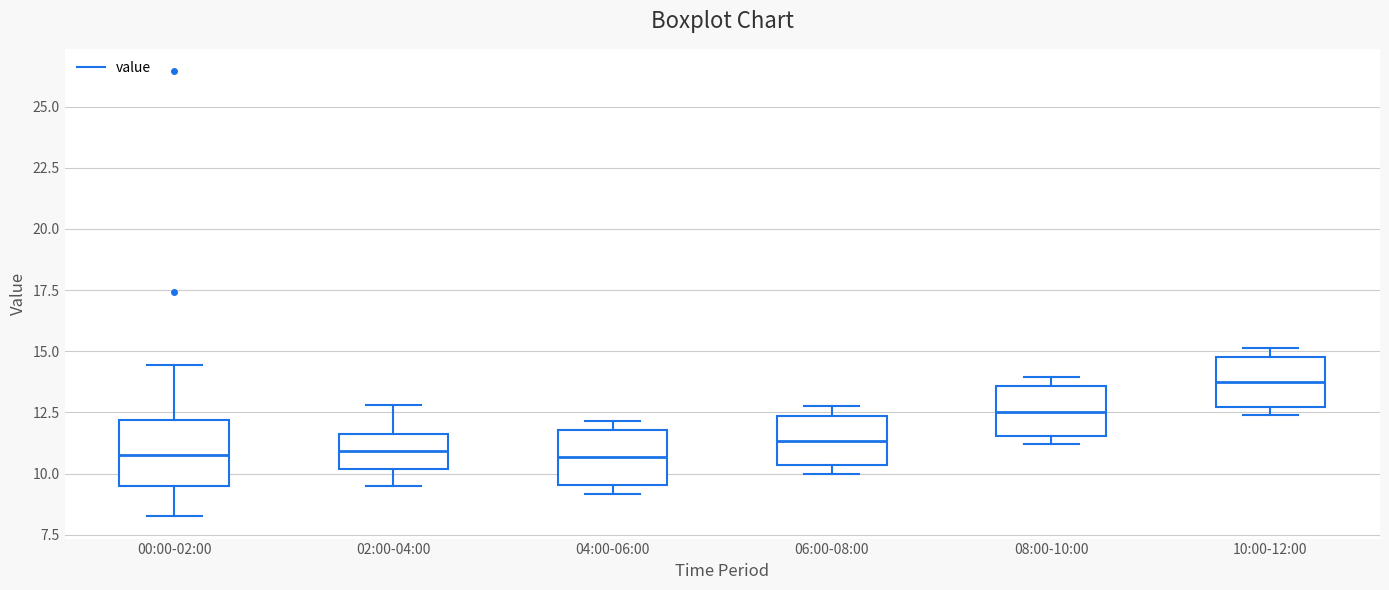

Where does the median line of the box for 06:00-08:00 sit on the y-axis? The values are not printed on the chart, so give them approximately, as read against the axis.

11.5